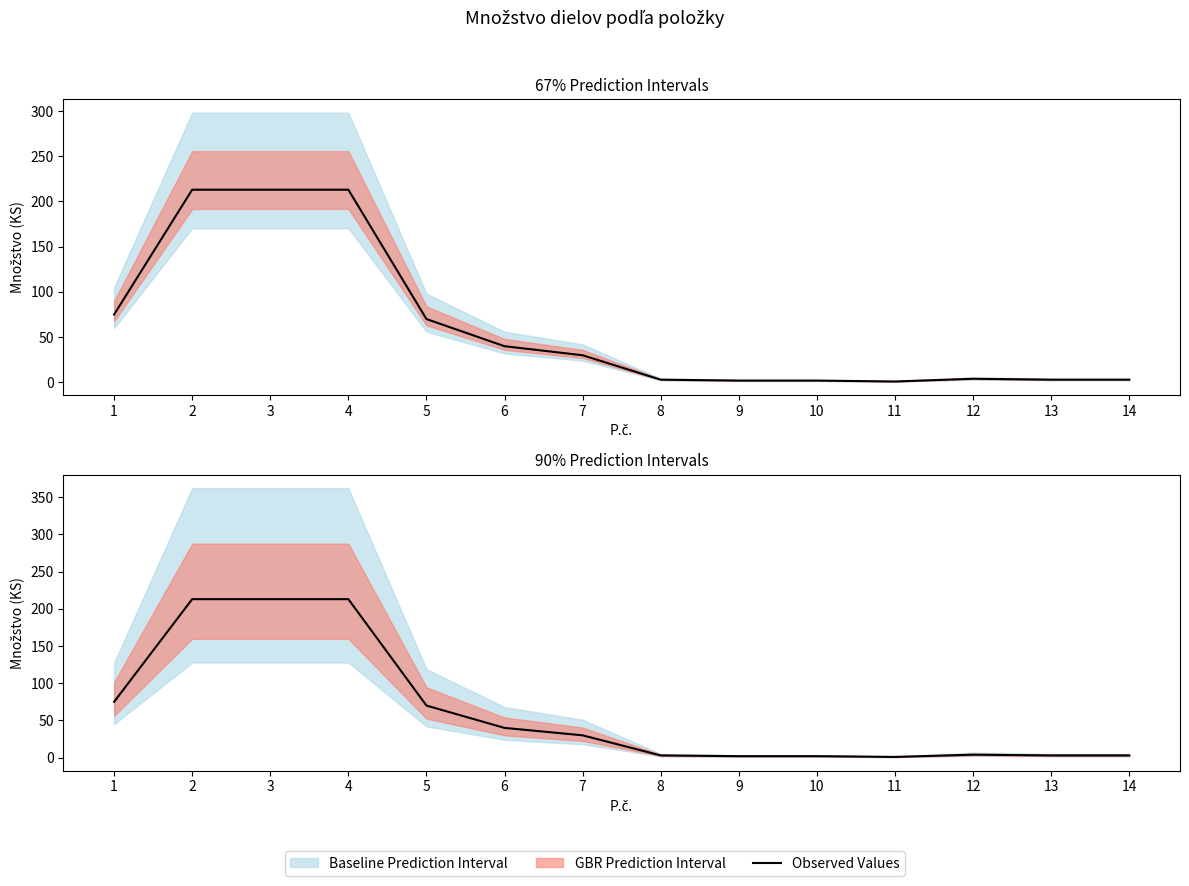

True or false: the data shows 0 at 11.

False